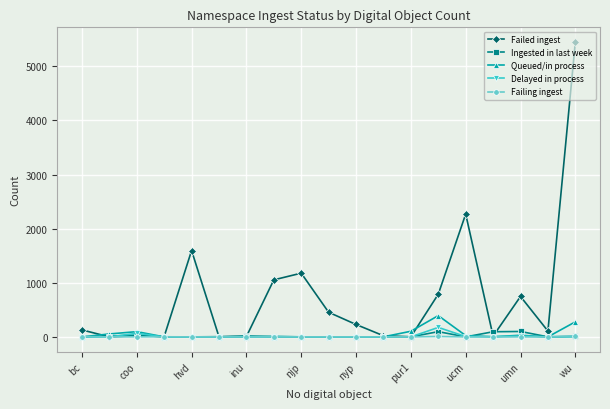

Which series has the largest range (max minus min)?

Failed ingest